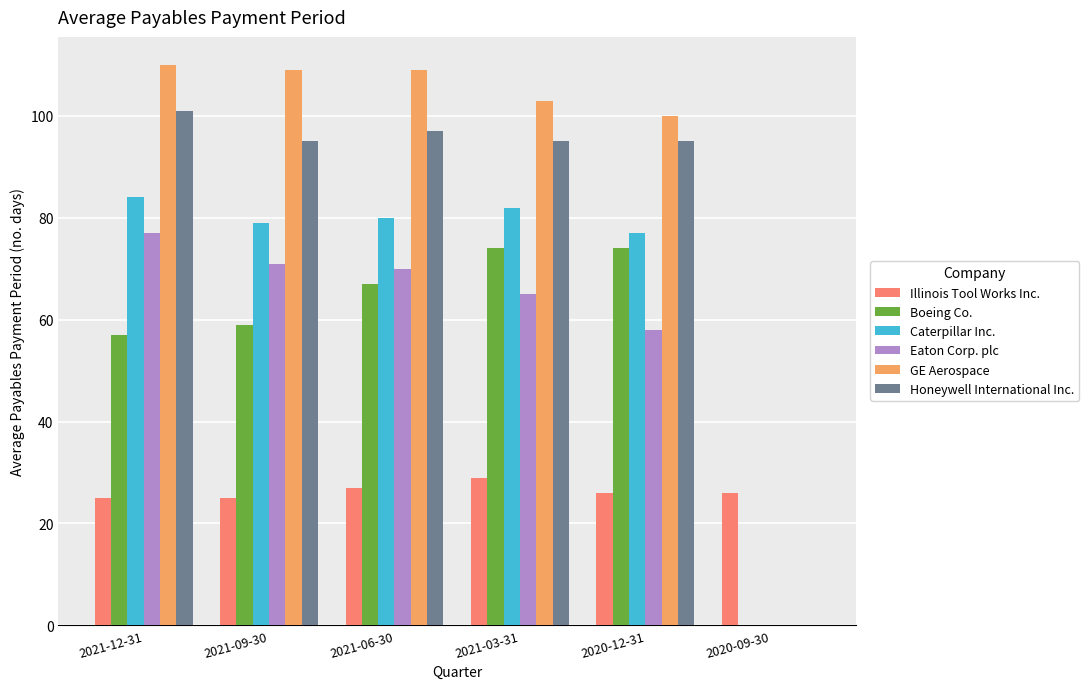

True or false: Honeywell International Inc. has a value of 153 at 2021-12-31.

False